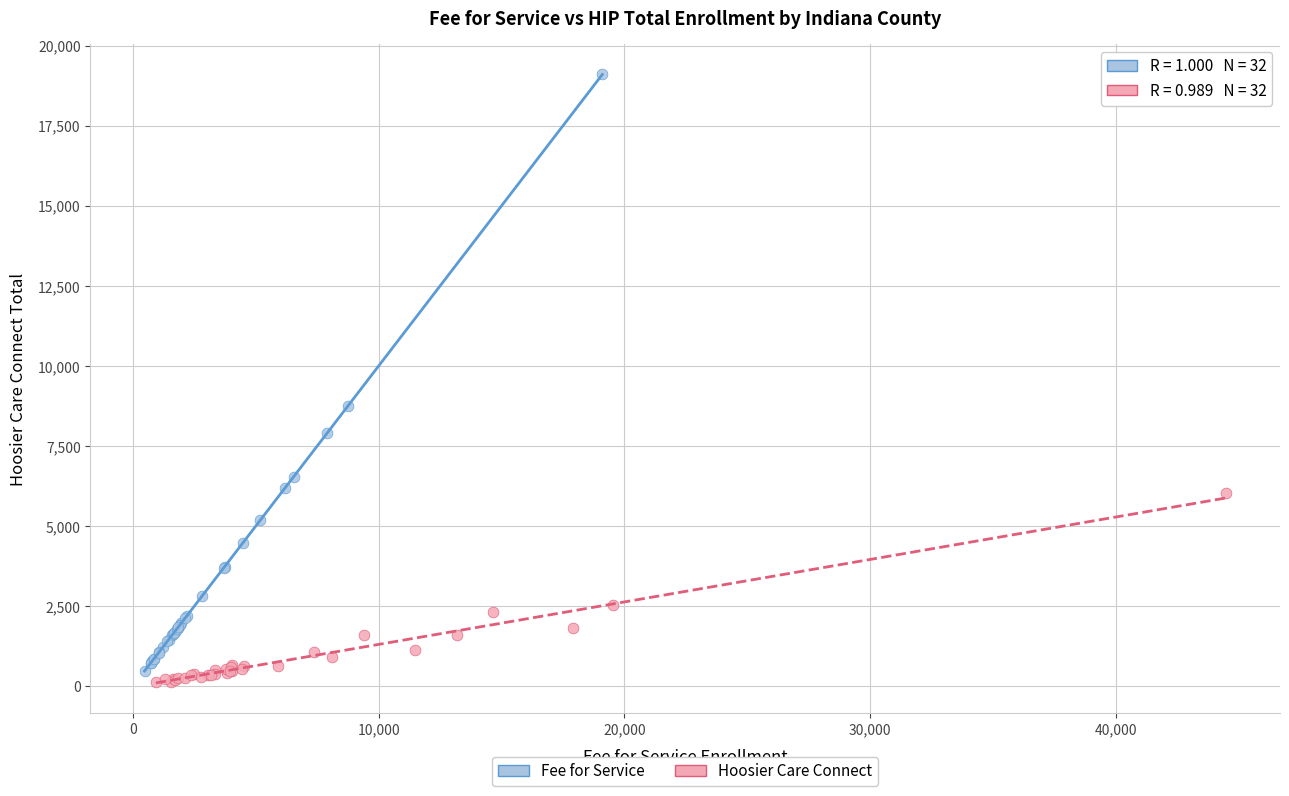

What are all the series names shown in the legend?

Fee for Service, Hoosier Care Connect